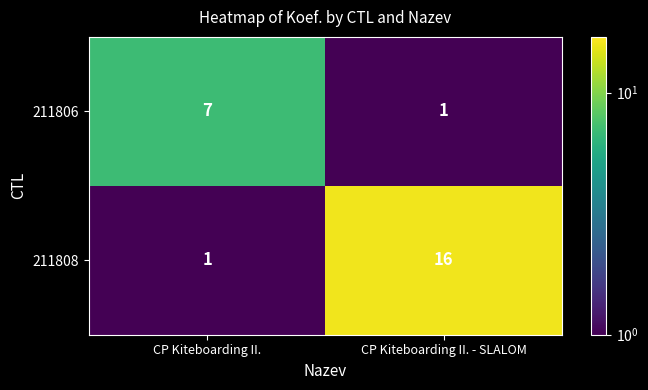

Reading left to right, what are all the values shown in this chart?

211806: 7	1
211808: 1	16